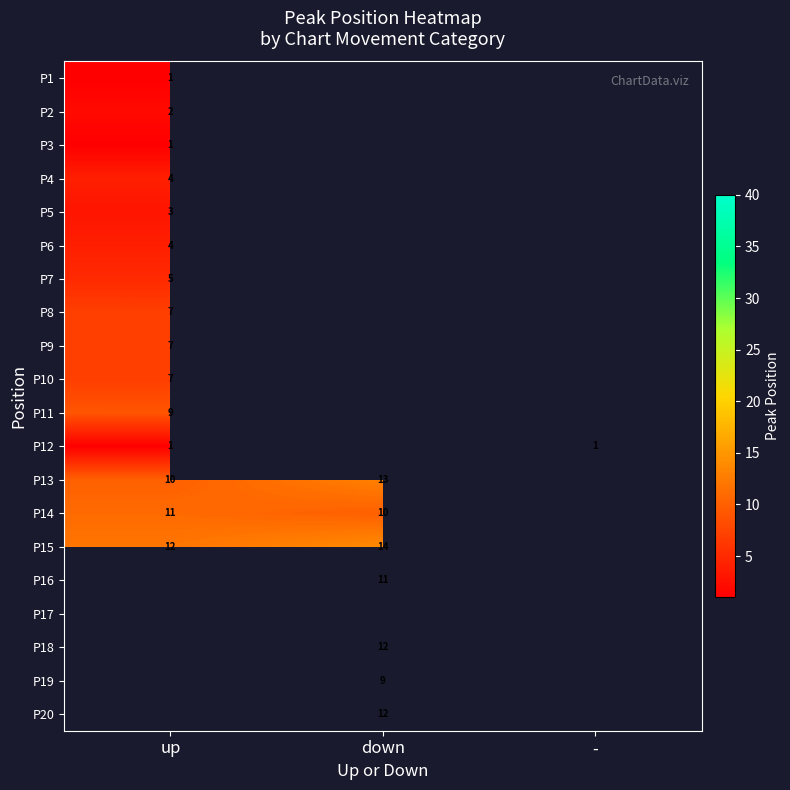

Is it true that P13 equals 10 at up?

True